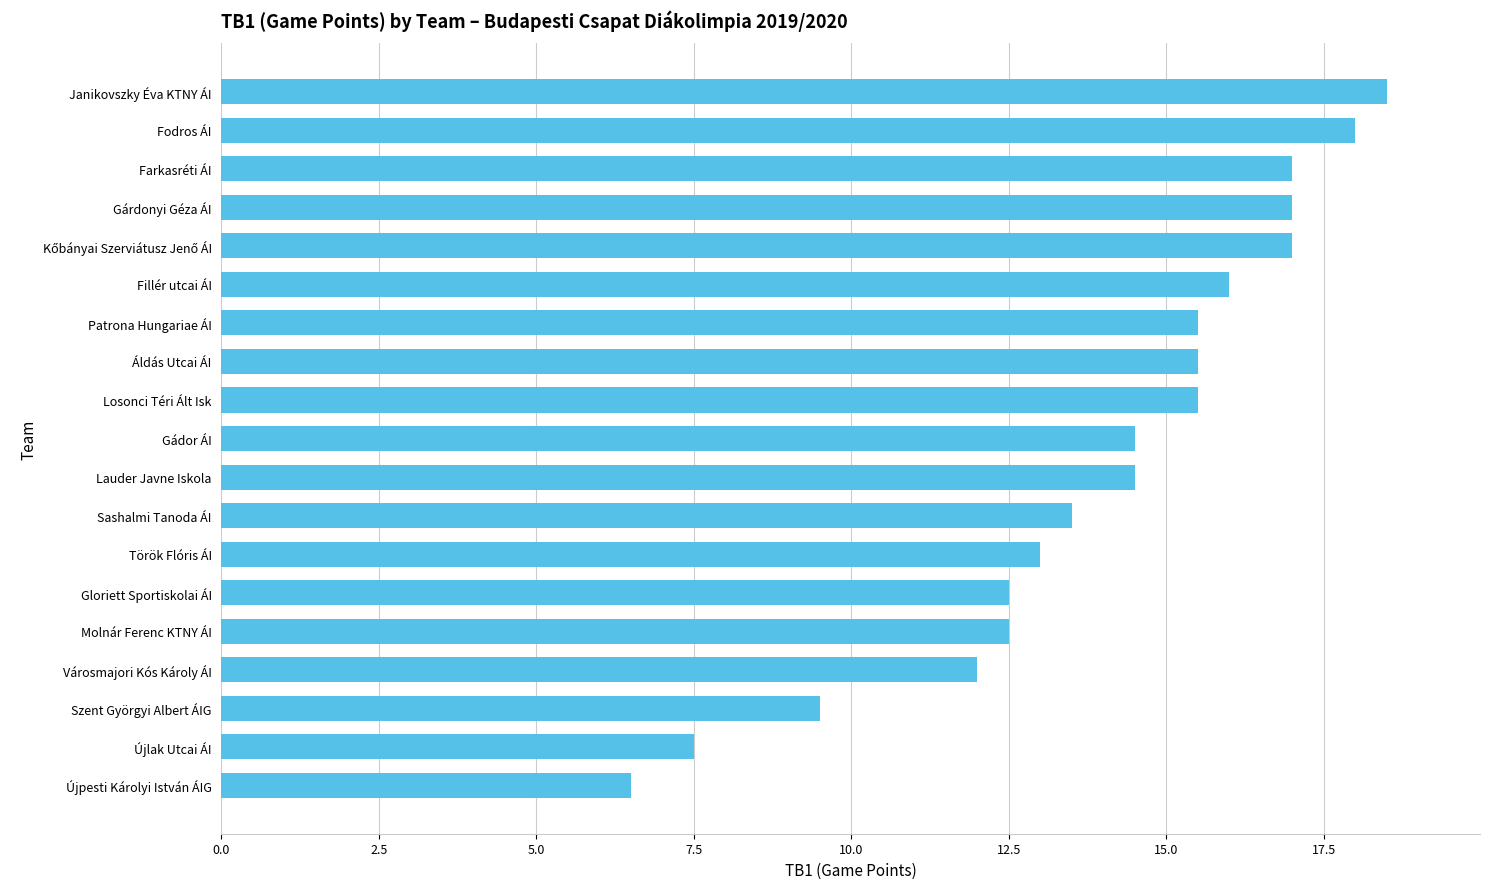

What value does the data have at Gádor ÁI?

14.5